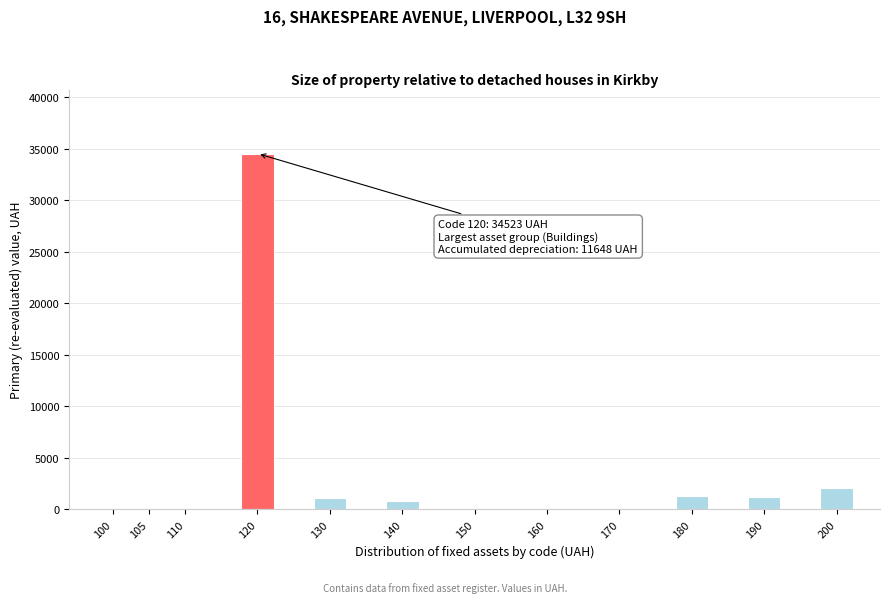

What is the sum of all values?

40925